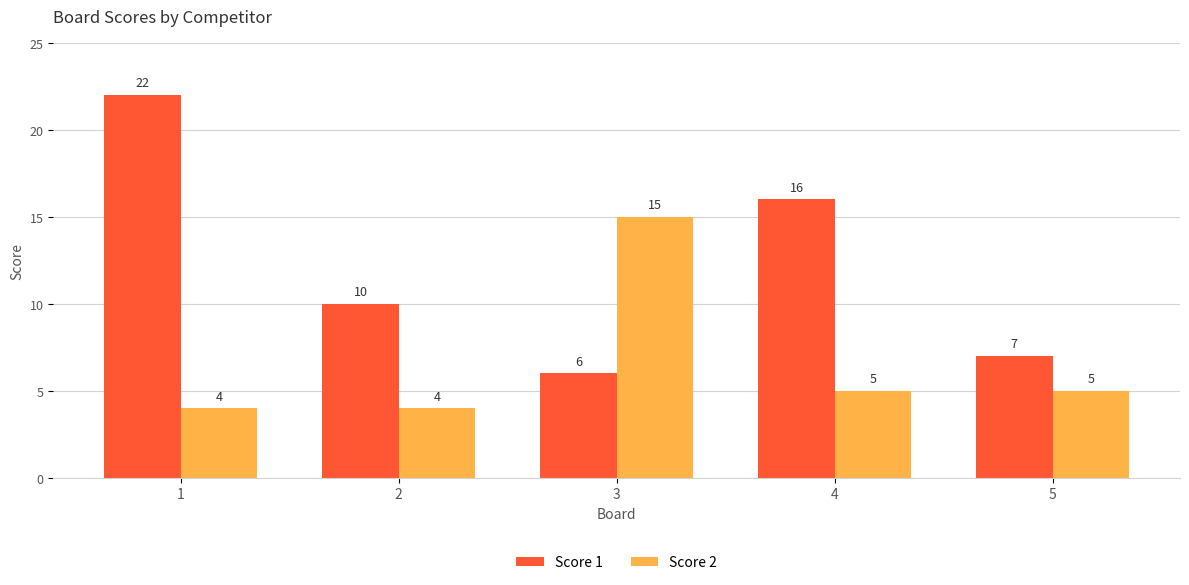

Which series has the widest spread of values?

Score 1